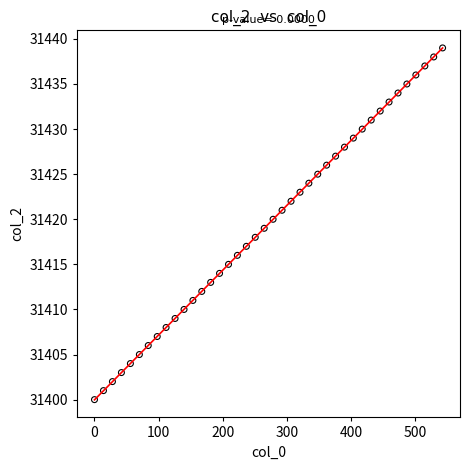

What is the range of Y values (max minus min)?

39